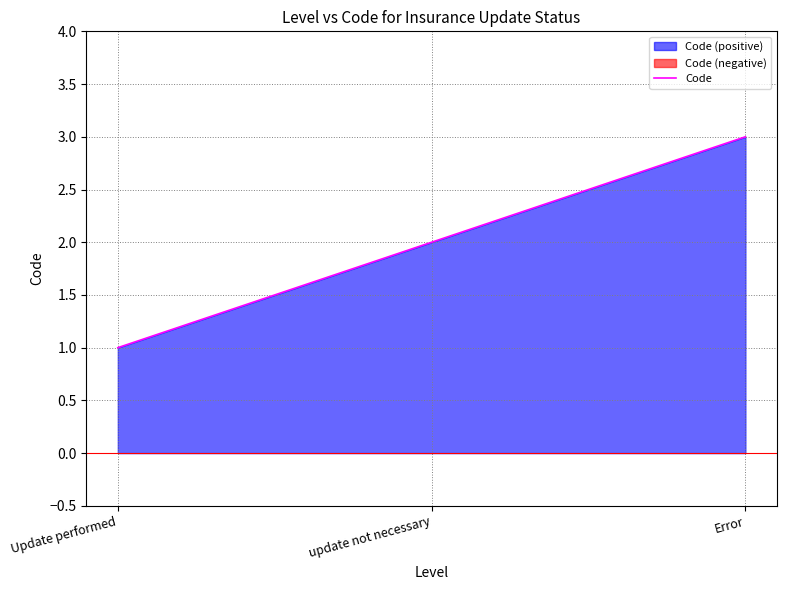

What is the change in value from Update performed to Error?

+2